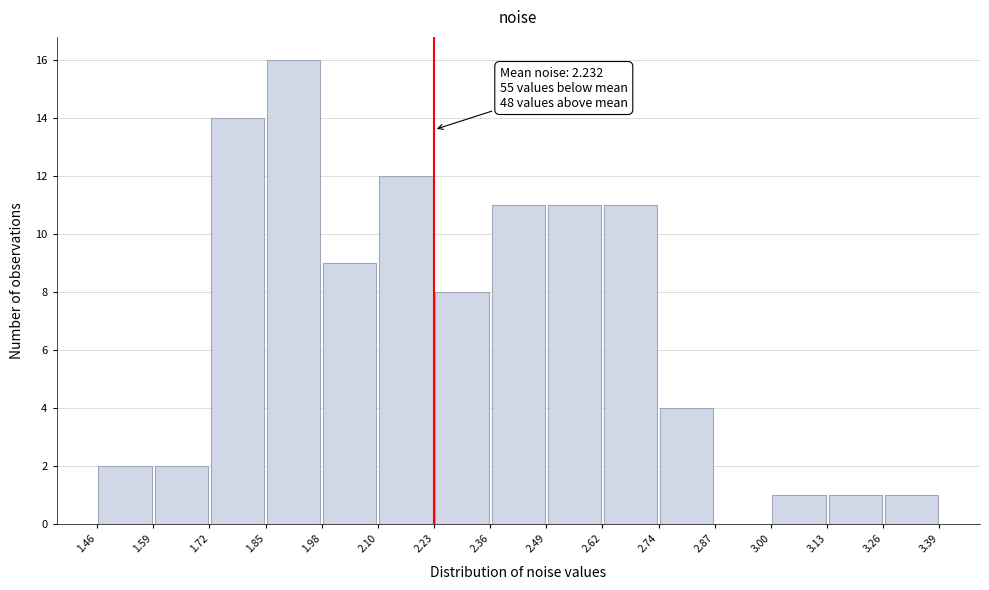

Over which range of the x-axis is the bar tallest?

1.85 to 1.98